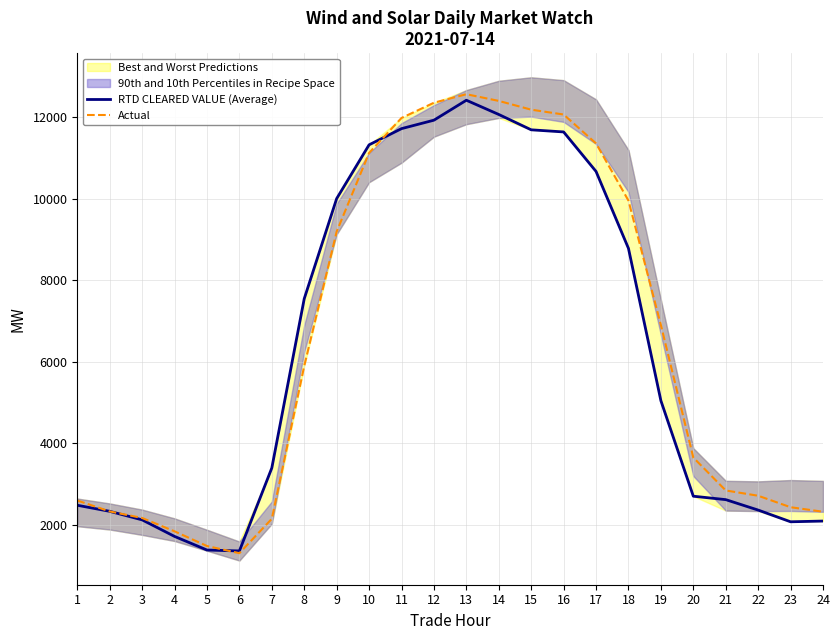

What is the difference between the second highest and second lowest values in the Actual series?

10932.2